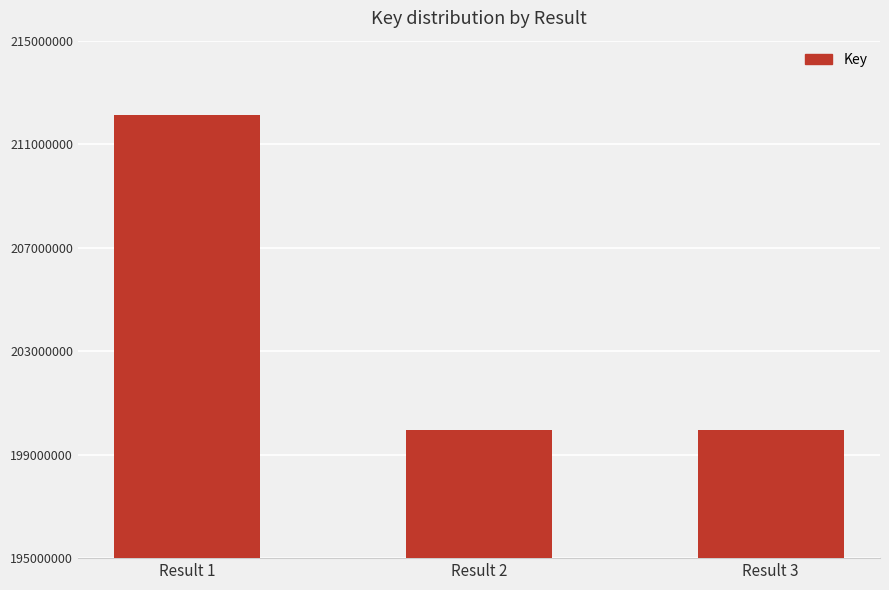

What is the change in value from Result 2 to Result 3?

+150